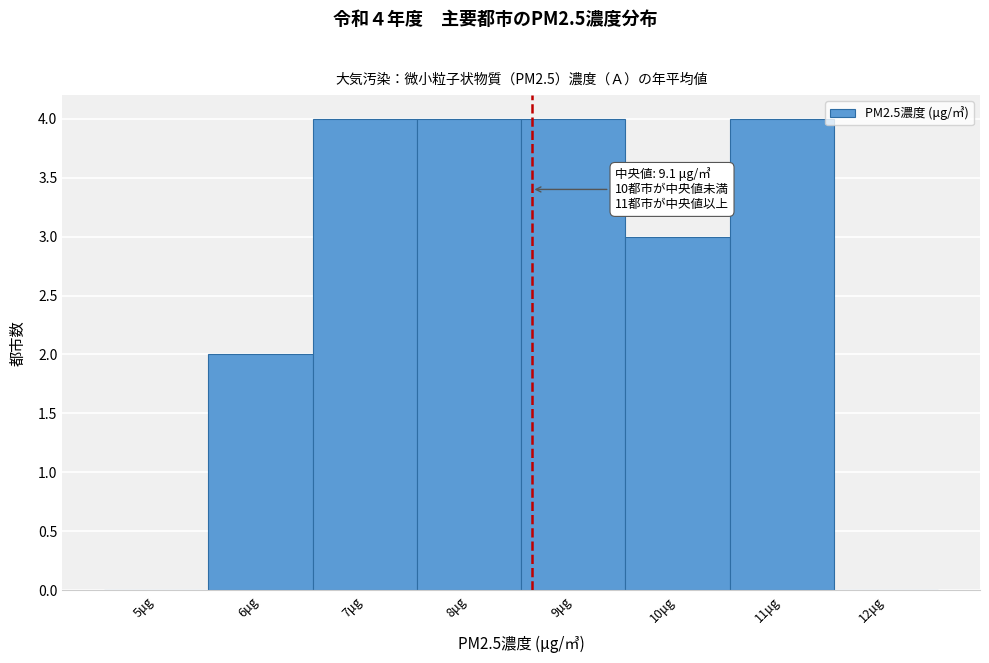

Reading left to right, list all the values displayed in this chart.

5μg=0	6μg=2	7μg=4	8μg=4	9μg=4	10μg=3	11μg=4	12μg=0